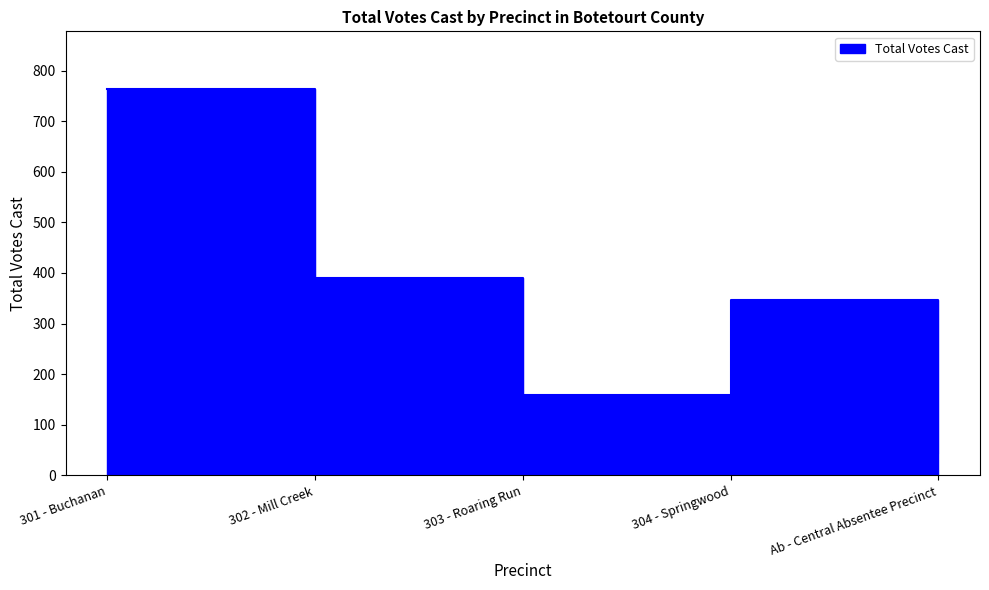

What is the sum of the values at 303 - Roaring Run and 304 - Springwood?

505